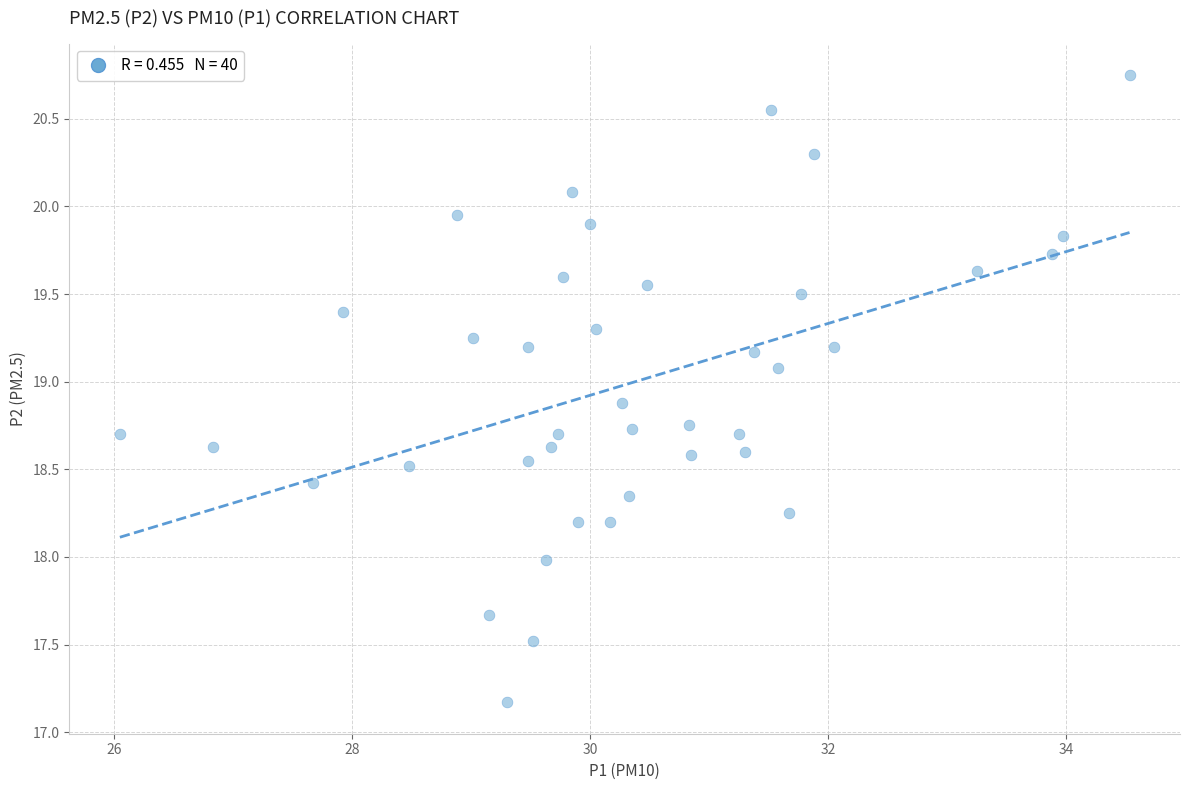

What is the range of Y values (max minus min)?

3.6